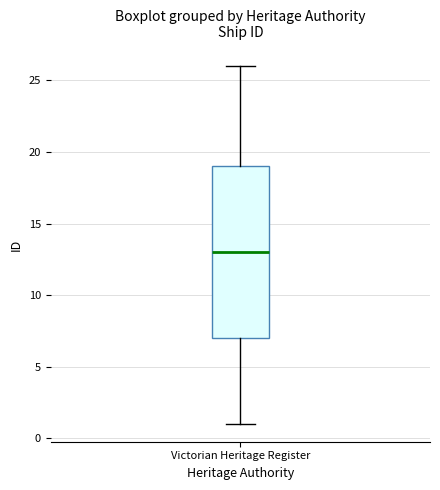

Transcribe this box plot: give where the median line is, the range the box spans, and where the two whiskers end, as read against the y-axis. The values are not printed on the chart, so give them approximately, as read against the axis.

median 13, box 7 to 19, whiskers 1 to 26